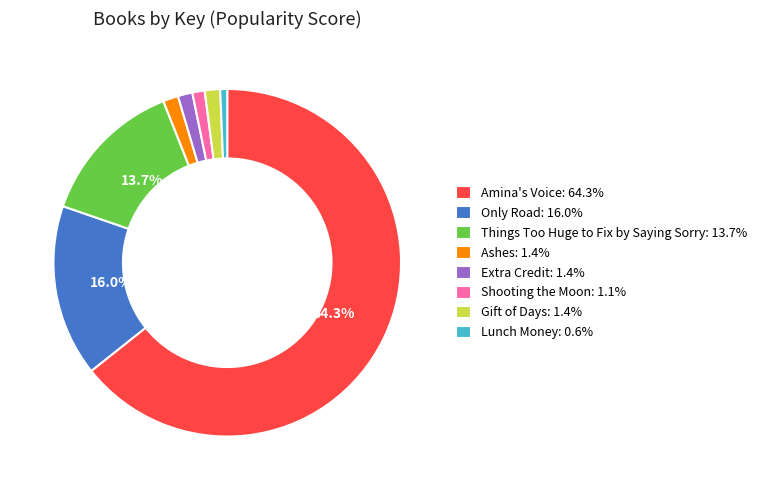

To the nearest percent, what is the average slice percentage?

12%